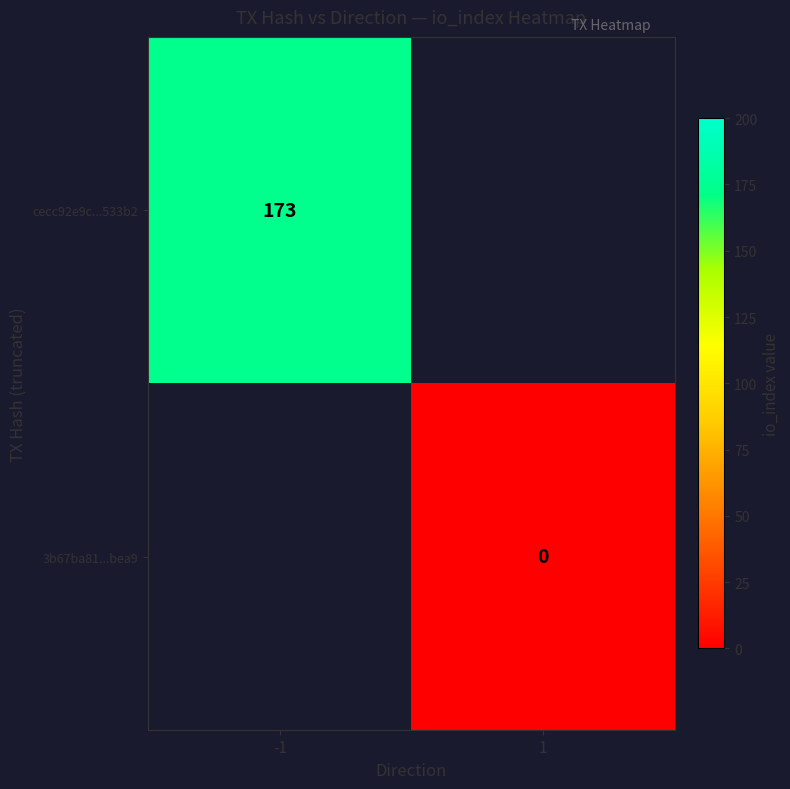

True or false: cecc92e9c...533b2 has a value of 71.4 at -1.

False